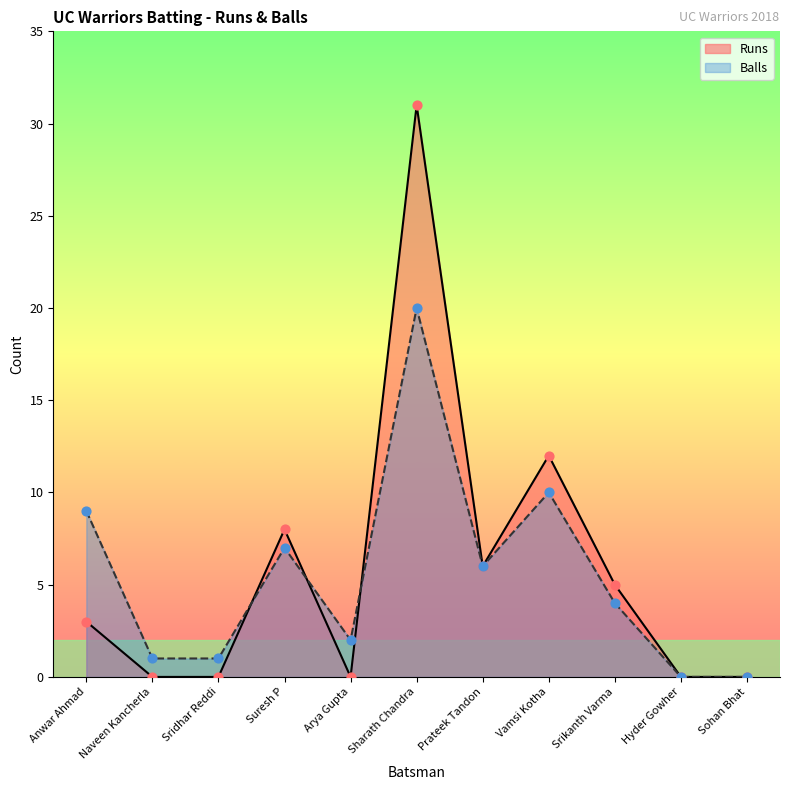

Which series contains the highest Y value?

Runs